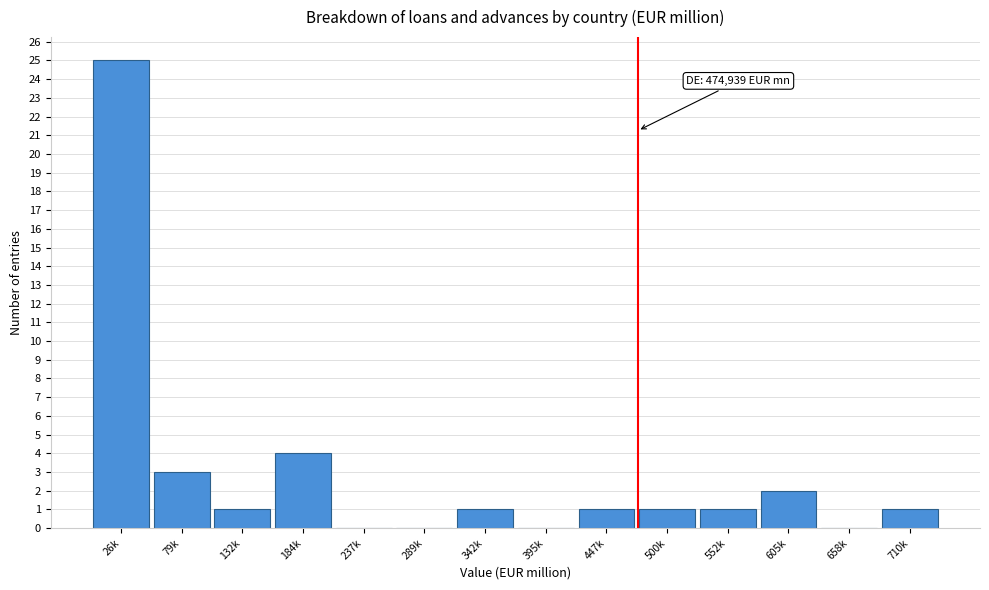

Reading left to right, what are all the values shown in this chart?

26k=25	79k=3	132k=1	184k=4	237k=0	289k=0	342k=1	395k=0	447k=1	500k=1	552k=1	605k=2	658k=0	710k=1